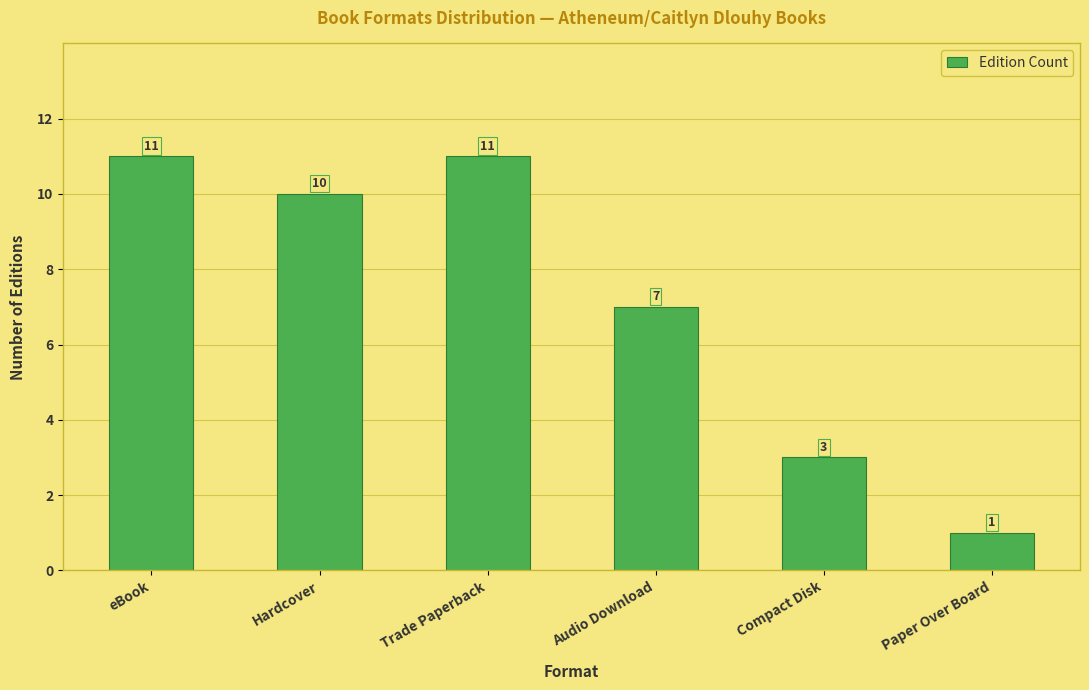

What is the average value?

7